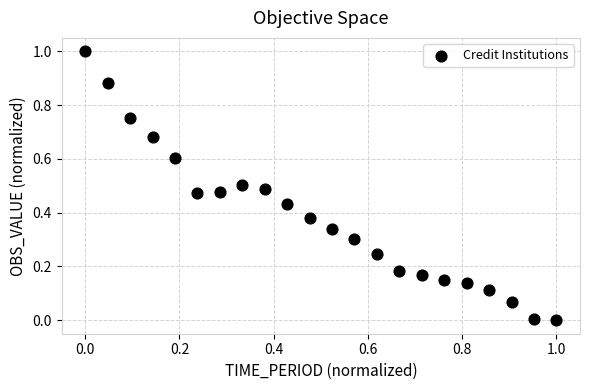

What is the range of X values (max minus min)?

1.0